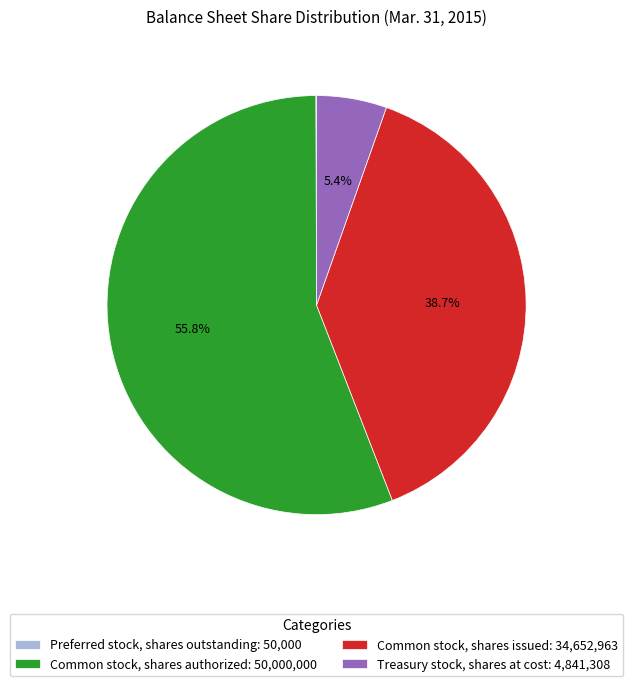

Is it true that Common stock, shares issued is 39% of the pie?

True